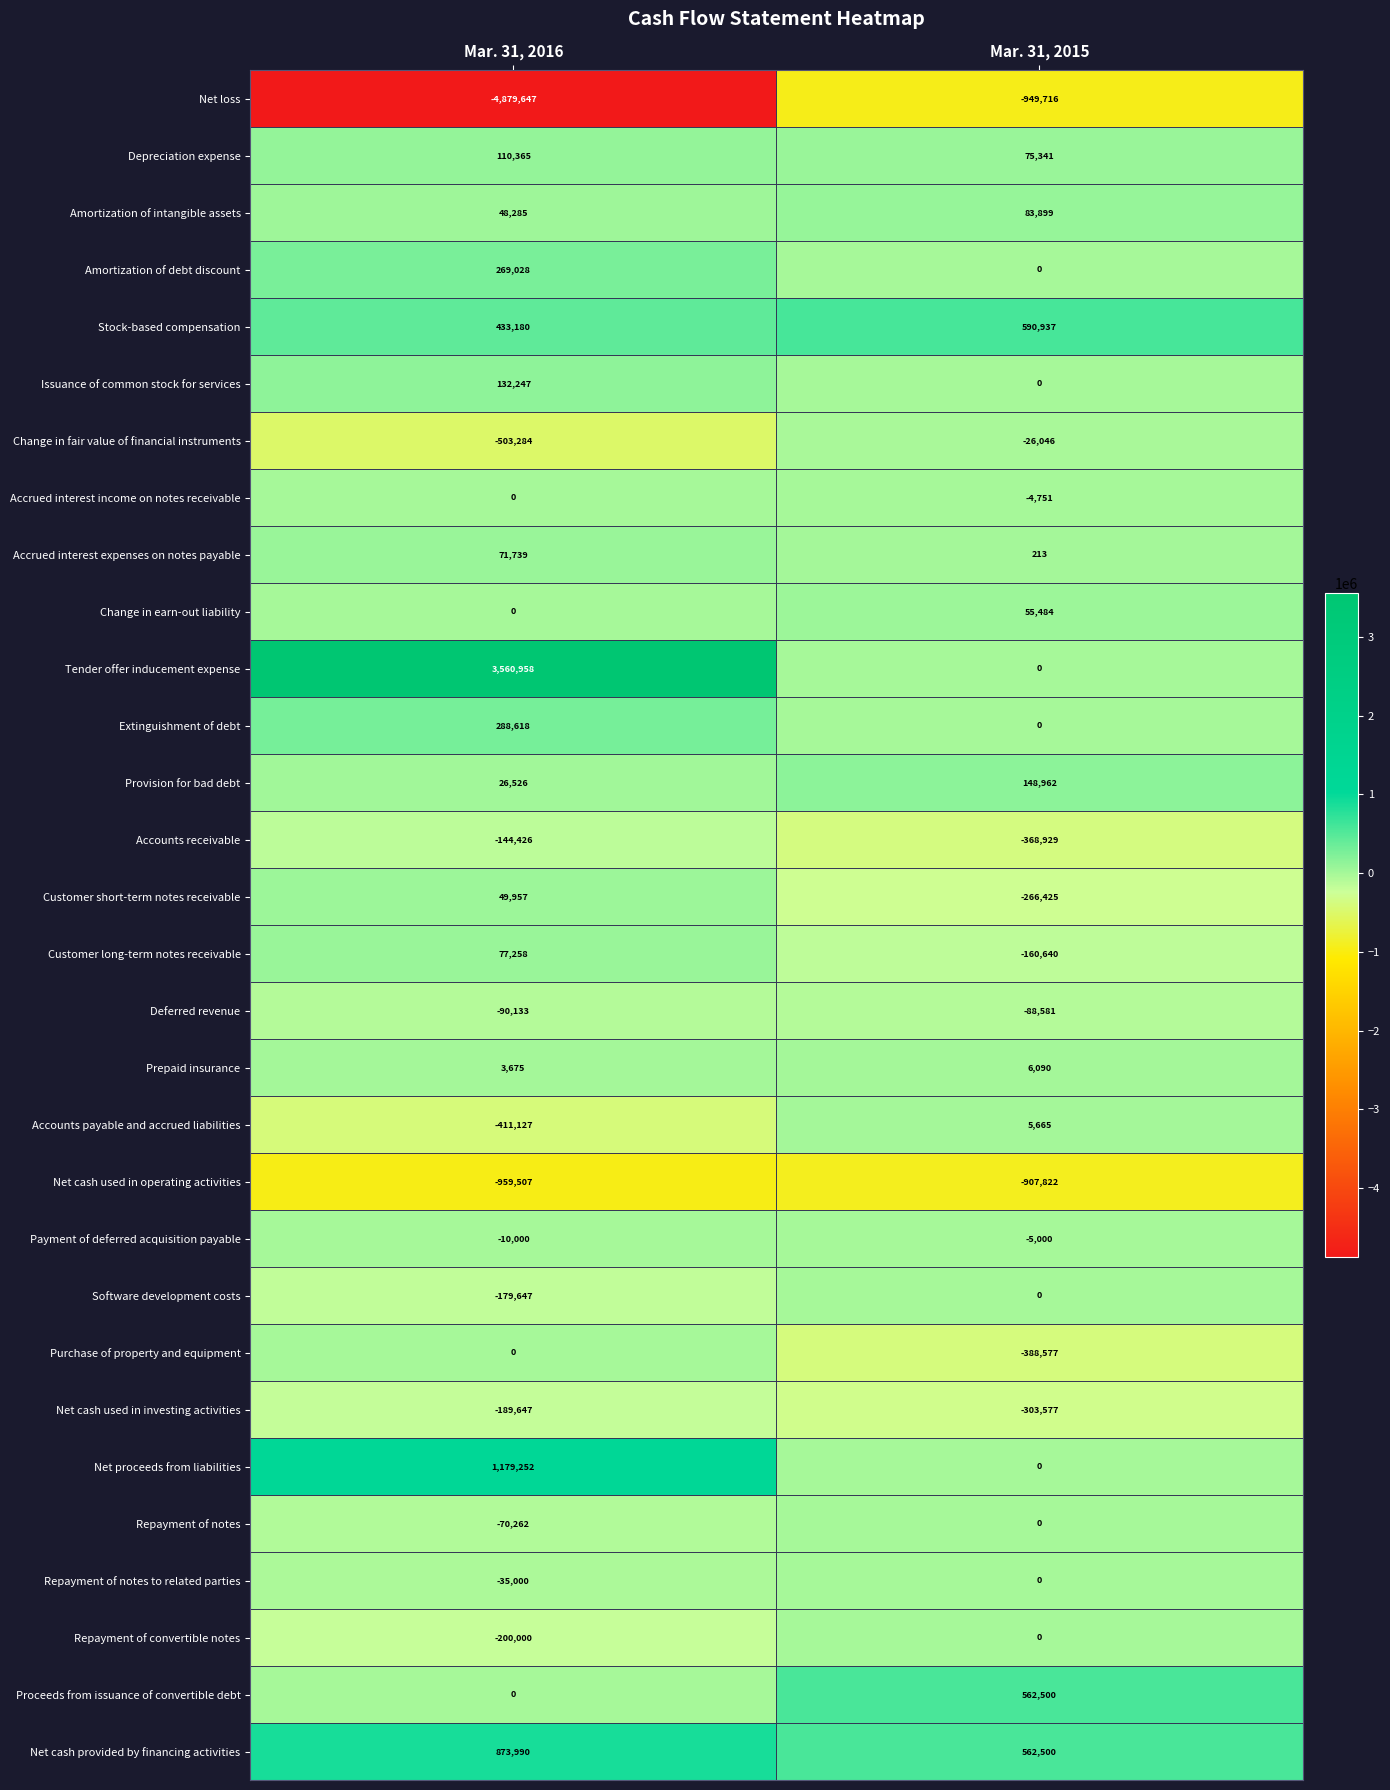

At which label is Software development costs closest to -89823?

Mar. 31, 2015